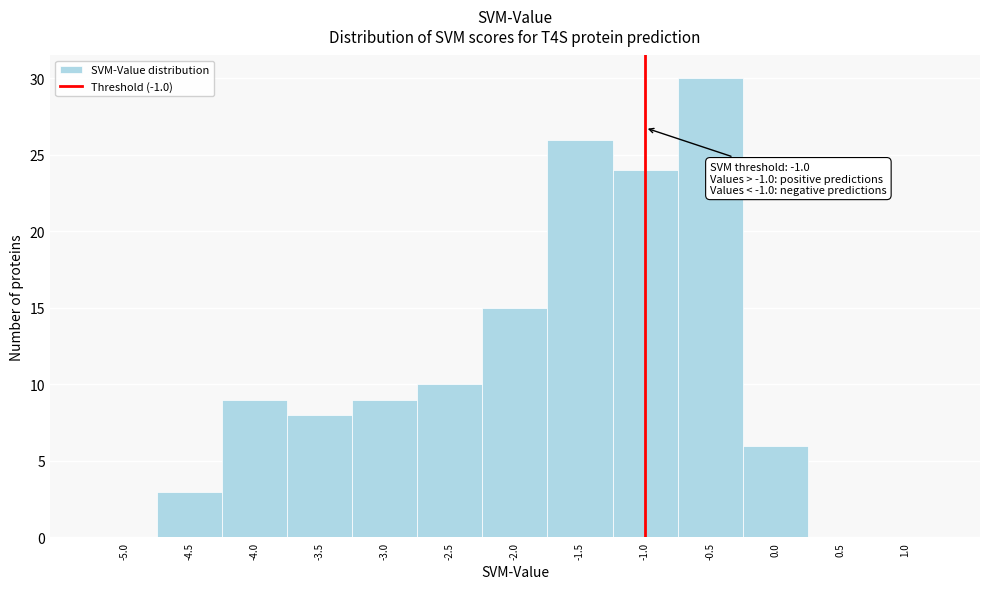

Which range on the x-axis has the tallest bar?

-0.75 to -0.25